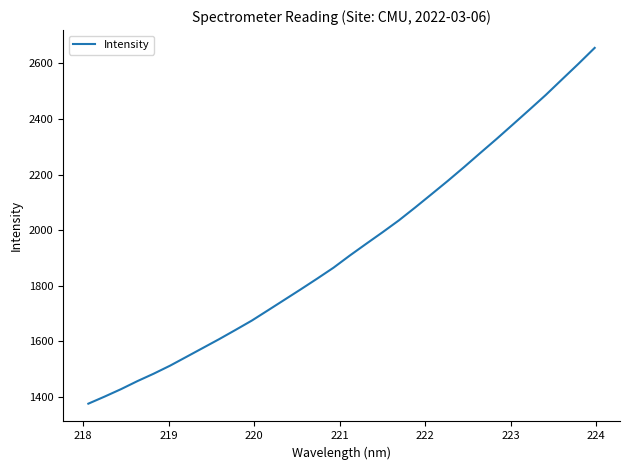

What is the minimum value shown in the chart?

1376.4